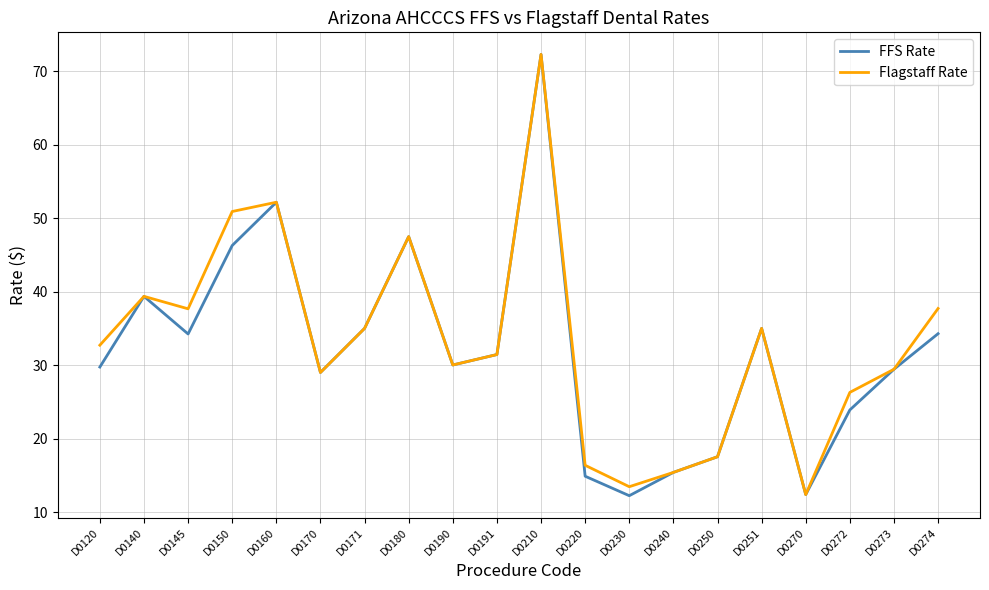

Which series has the widest spread of values?

FFS Rate